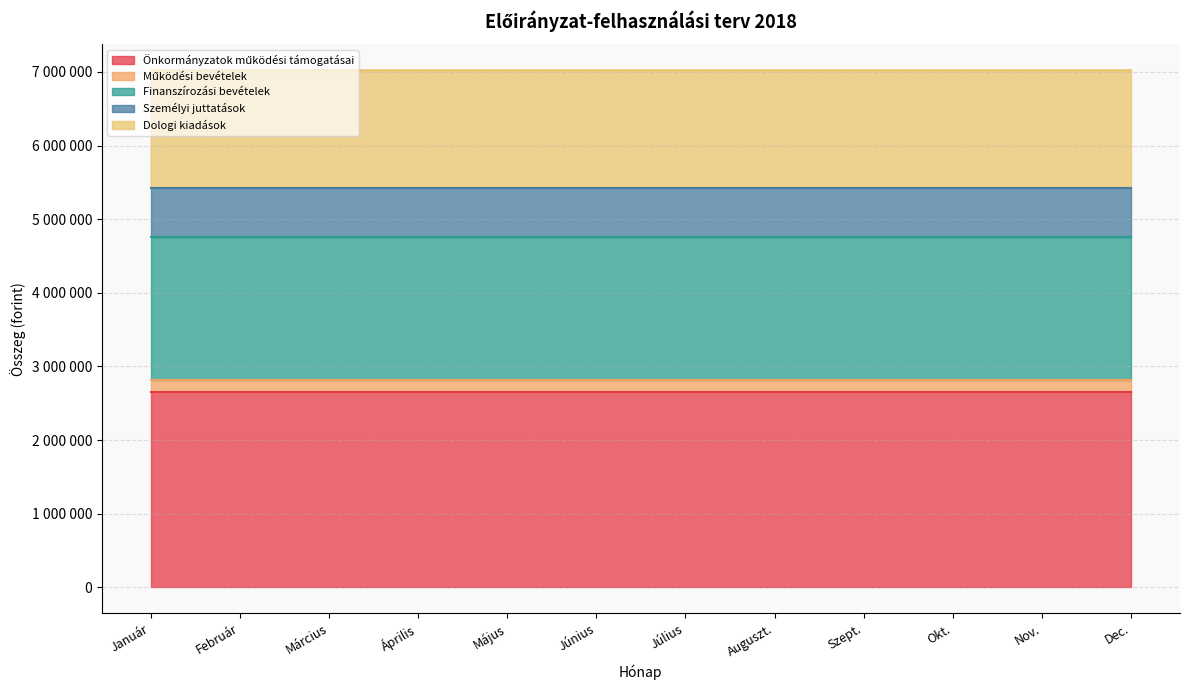

Count the number of data series in this chart.

5